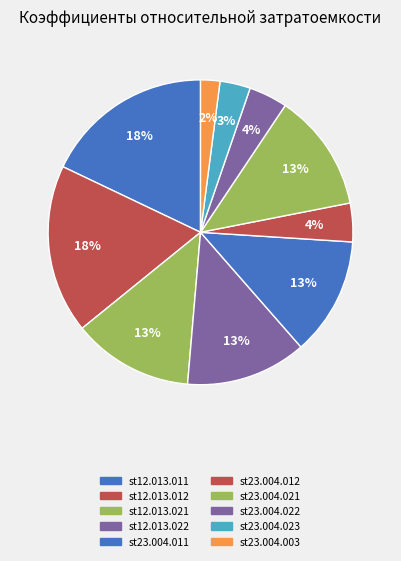

Does st12.013.021 account for over 50% of the chart?

No